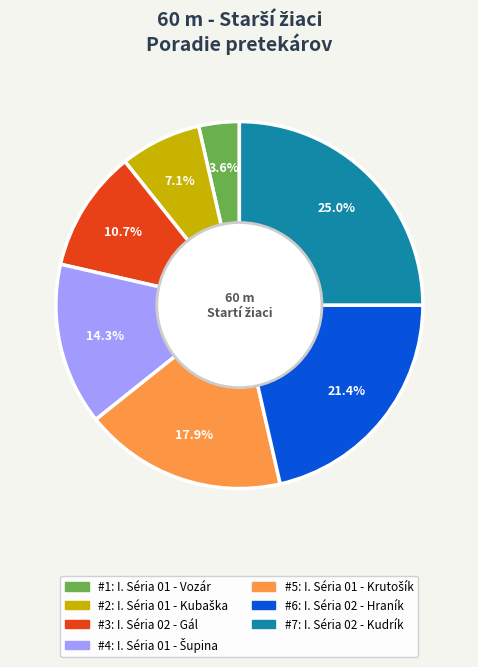

Is there any slice that represents more than half of the pie?

No